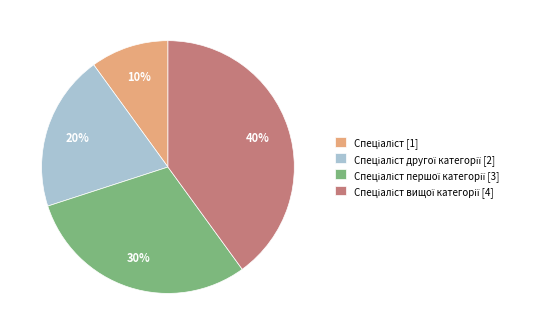

Does any single category account for the majority?

No